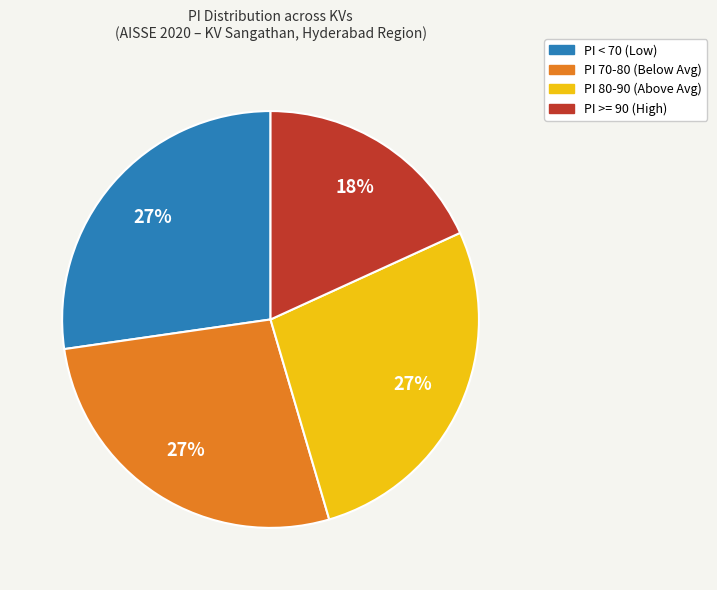

How many segments does this pie chart have?

4